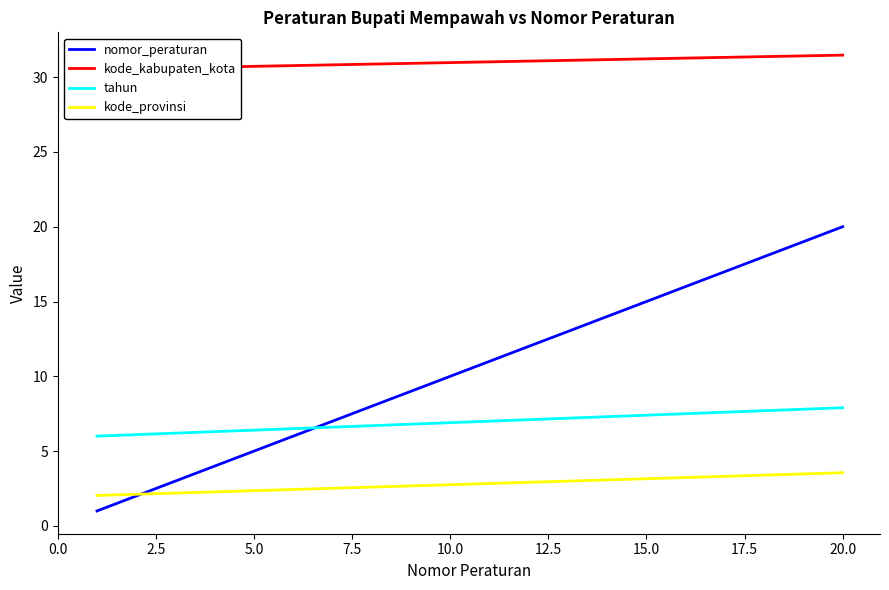

At how many categories does at least one series exceed 27?

20